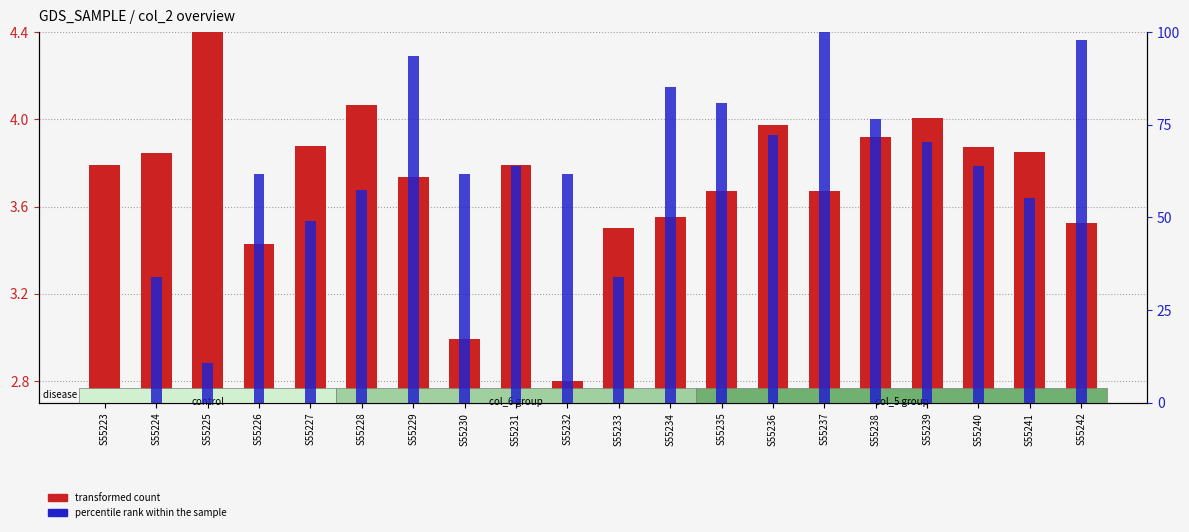

Between S55229 and S55234, which series saw the biggest shift?

percentile rank within the sample